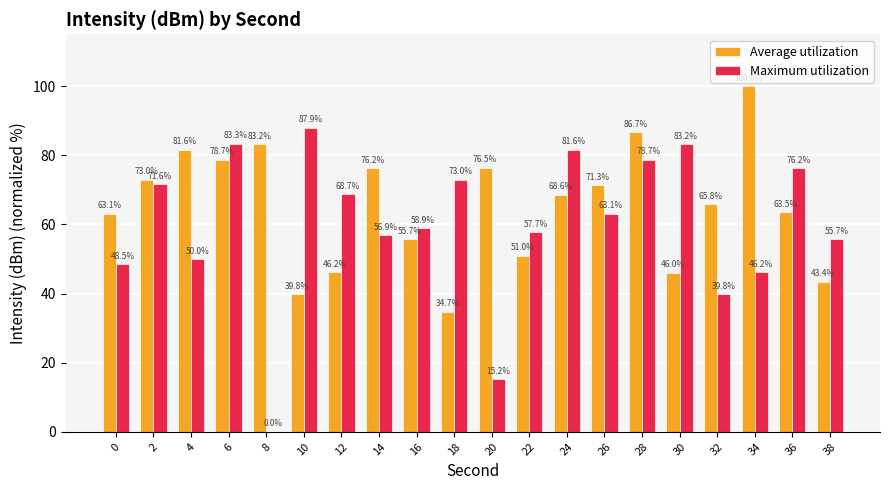

What is the spread (max minus min) of values at 18?

38.3